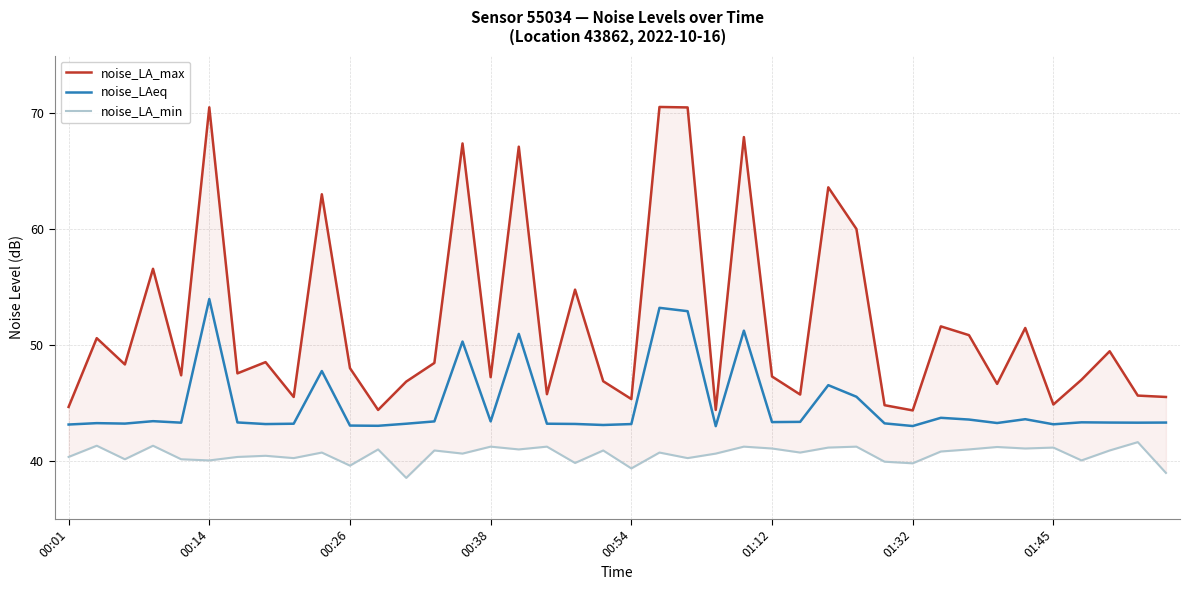

What is the maximum value shown in the chart?

70.6